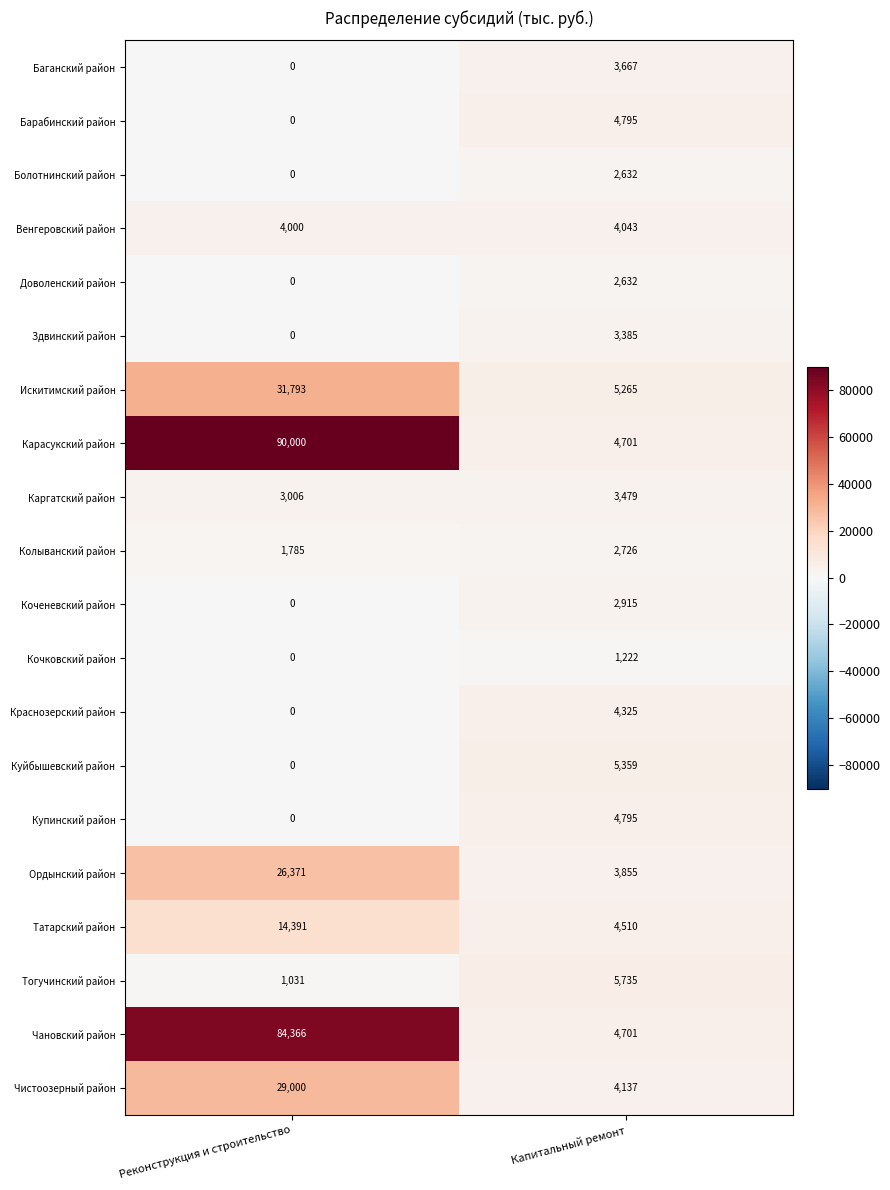

Between Реконструкция и строительство and Капитальный ремонт, which series saw the biggest shift?

Карасукский район